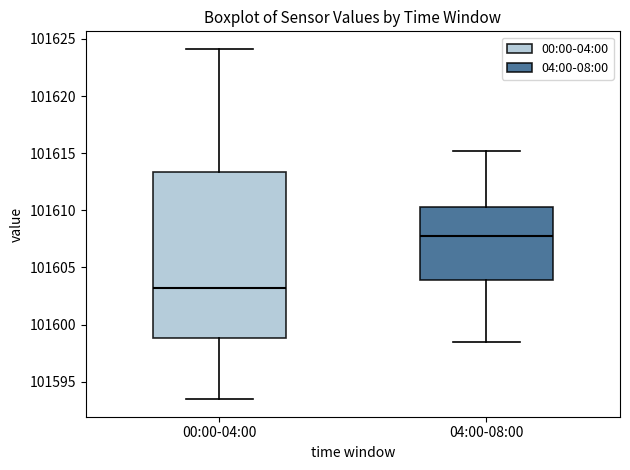

Reading left to right, transcribe this box plot: for each box, give where its median line is, the range the box spans, and where its two whiskers end, as read against the y-axis. The values are not printed on the chart, so give them approximately, as read against the axis.

00:00-04:00: median 101603.0, box 101599.0 to 101613.5, whiskers 101593.5 to 101624.0
04:00-08:00: median 101608.0, box 101604.0 to 101610.5, whiskers 101598.5 to 101615.0